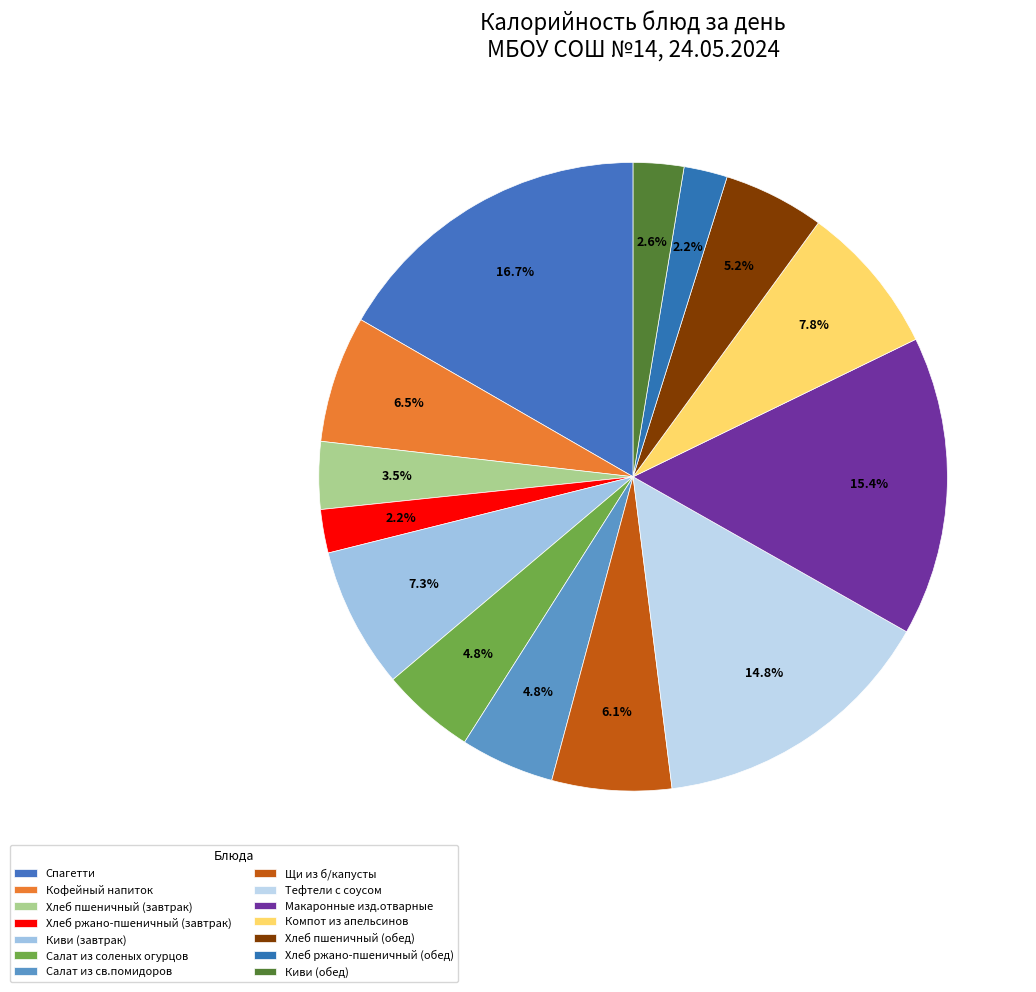

Is the sum of Хлеб пшеничный (завтрак) and Хлеб ржано-пшеничный (обед) greater than half?

No